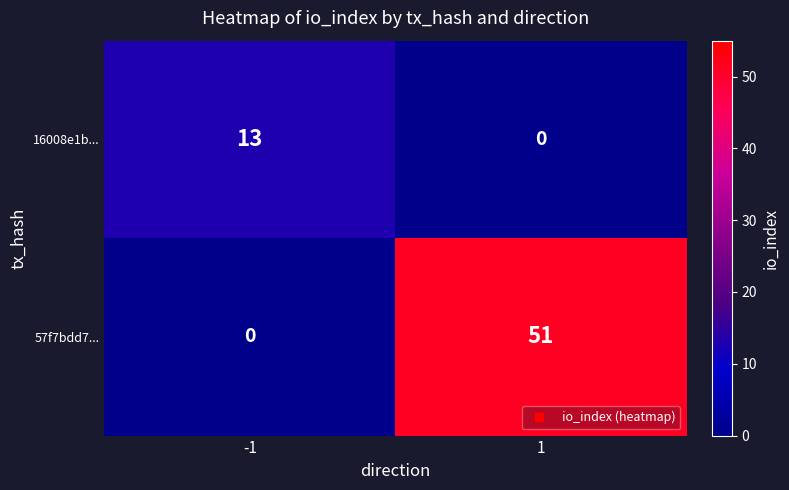

At how many categories does at least one series exceed 50?

1